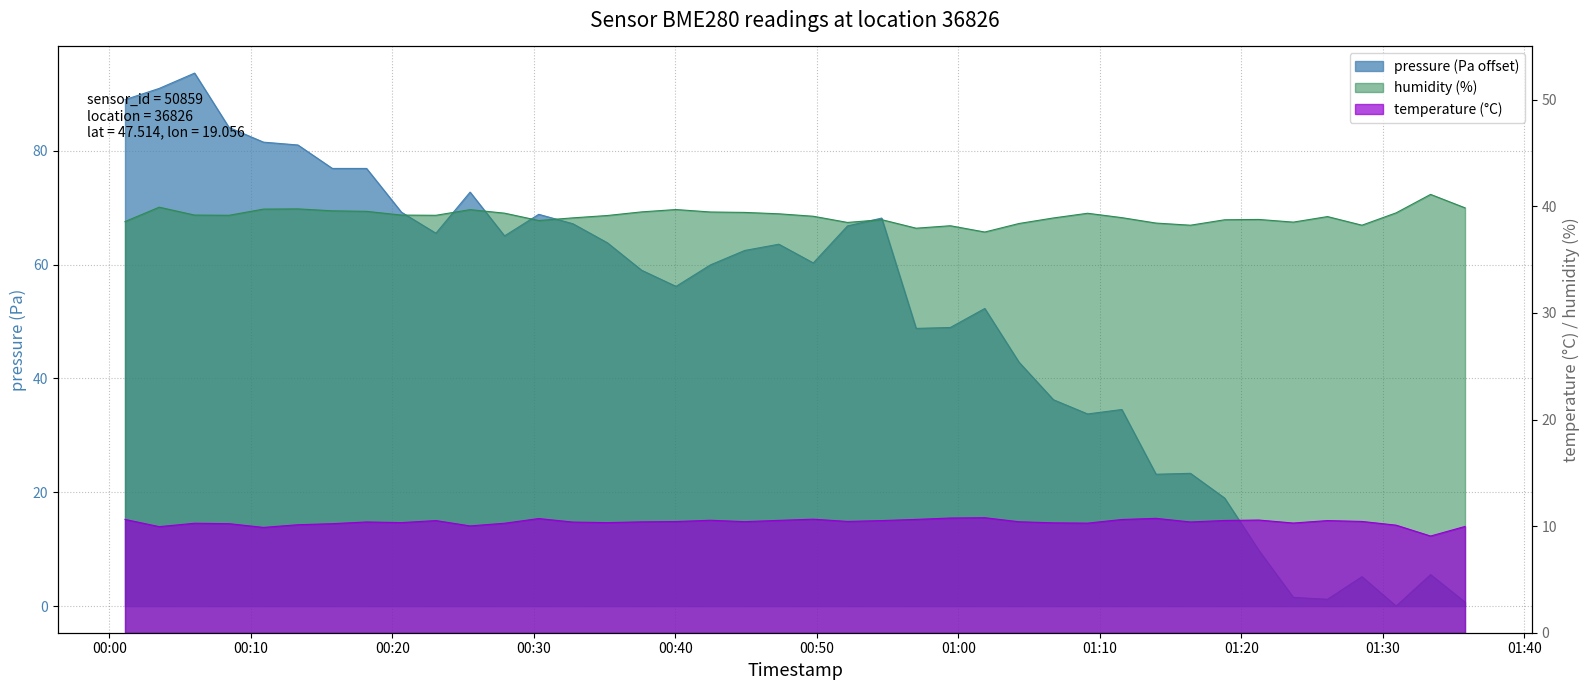

True or false: pressure and temperature intersect in this chart.

True